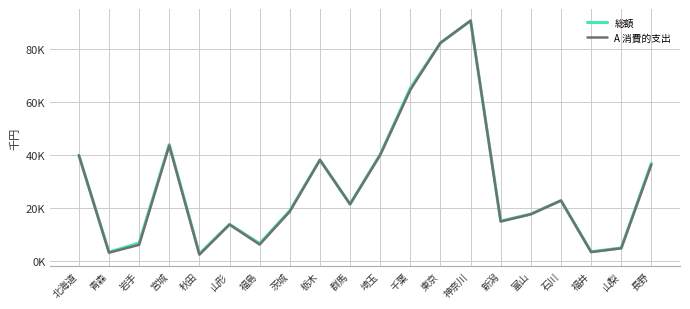

At which category does A 消費的支出 reach its first local peak?

宮城